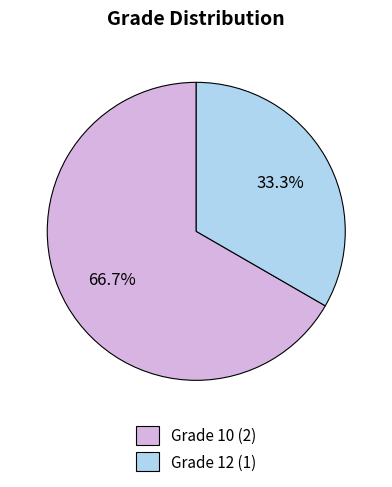

Count the number of slices in the pie.

2